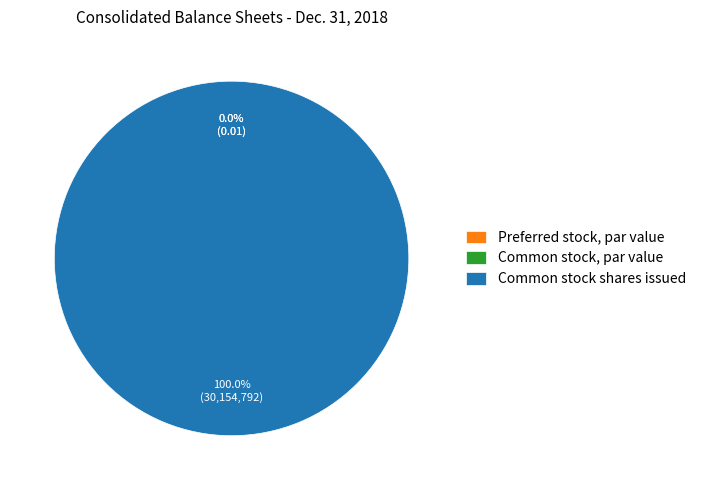

Count the number of slices in the pie.

3